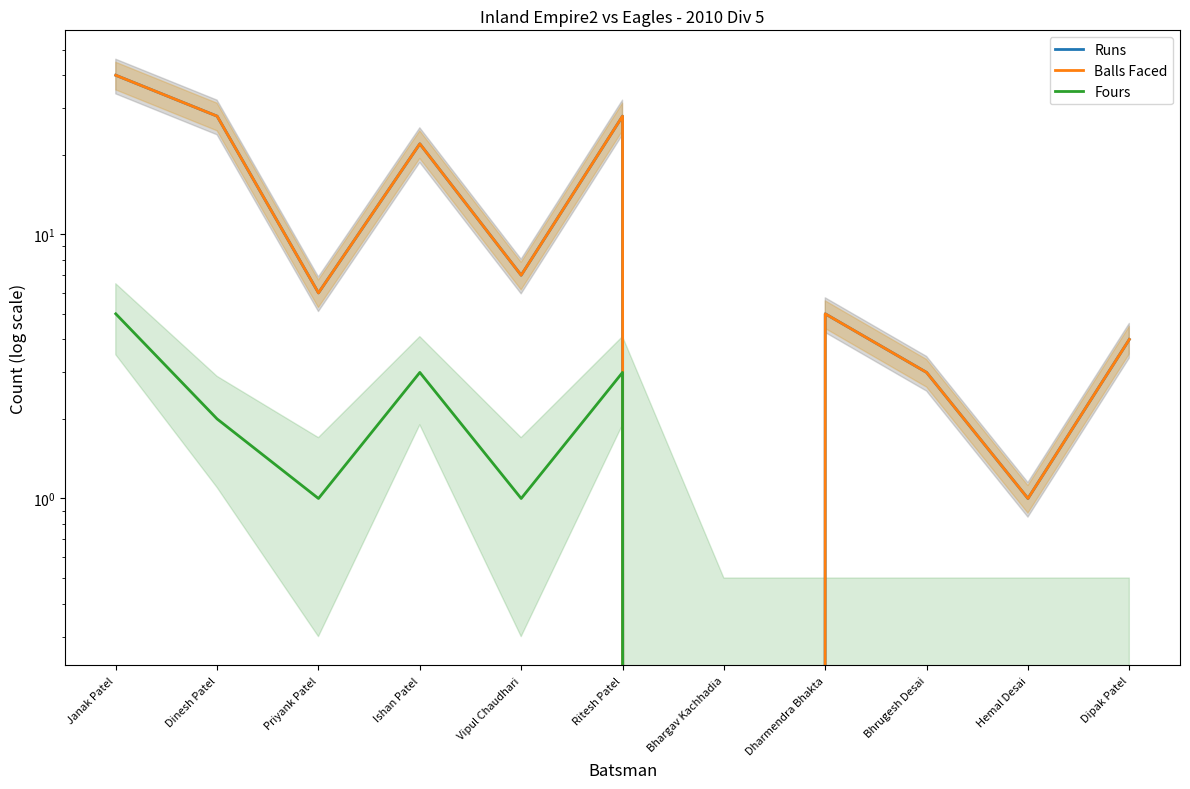

What are all the series names shown in the legend?

Runs, Balls Faced, Fours